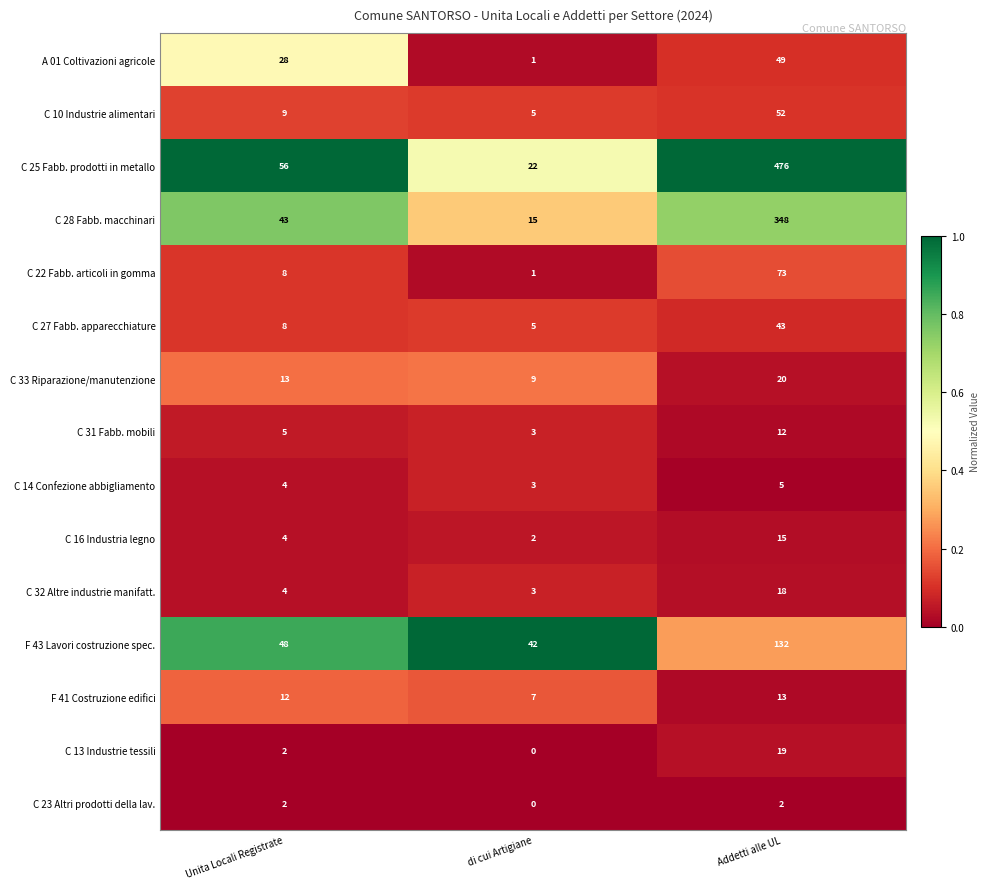

True or false: C 33 Riparazione/manutenzione has a value of 10 at Addetti alle UL.

False